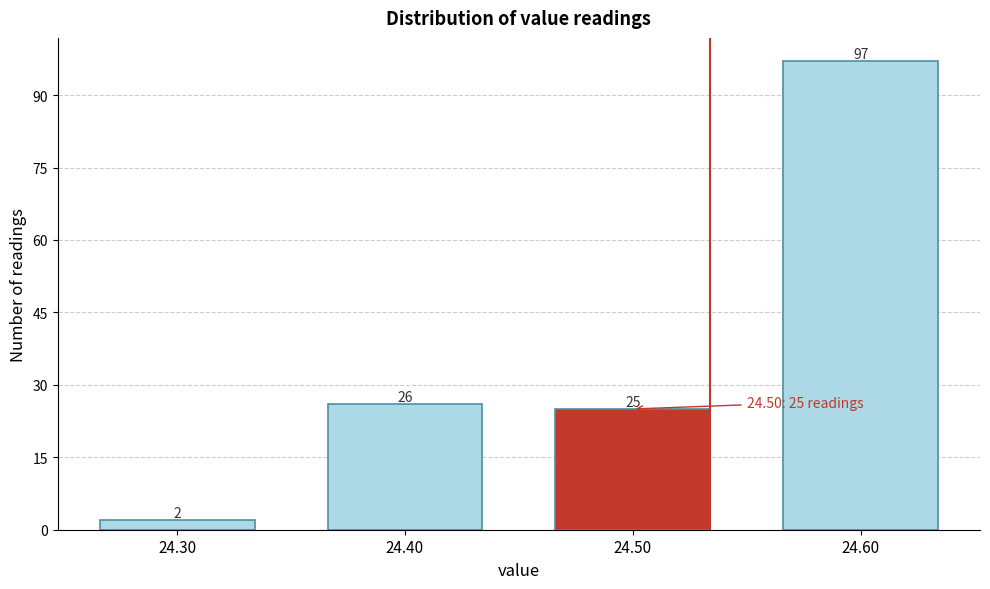

Reading left to right, list every bar in this chart as the range it spans on the x-axis followed by its height.

24.25 to 24.35: 2
24.35 to 24.45: 26
24.45 to 24.55: 25
24.55 to 24.65: 97